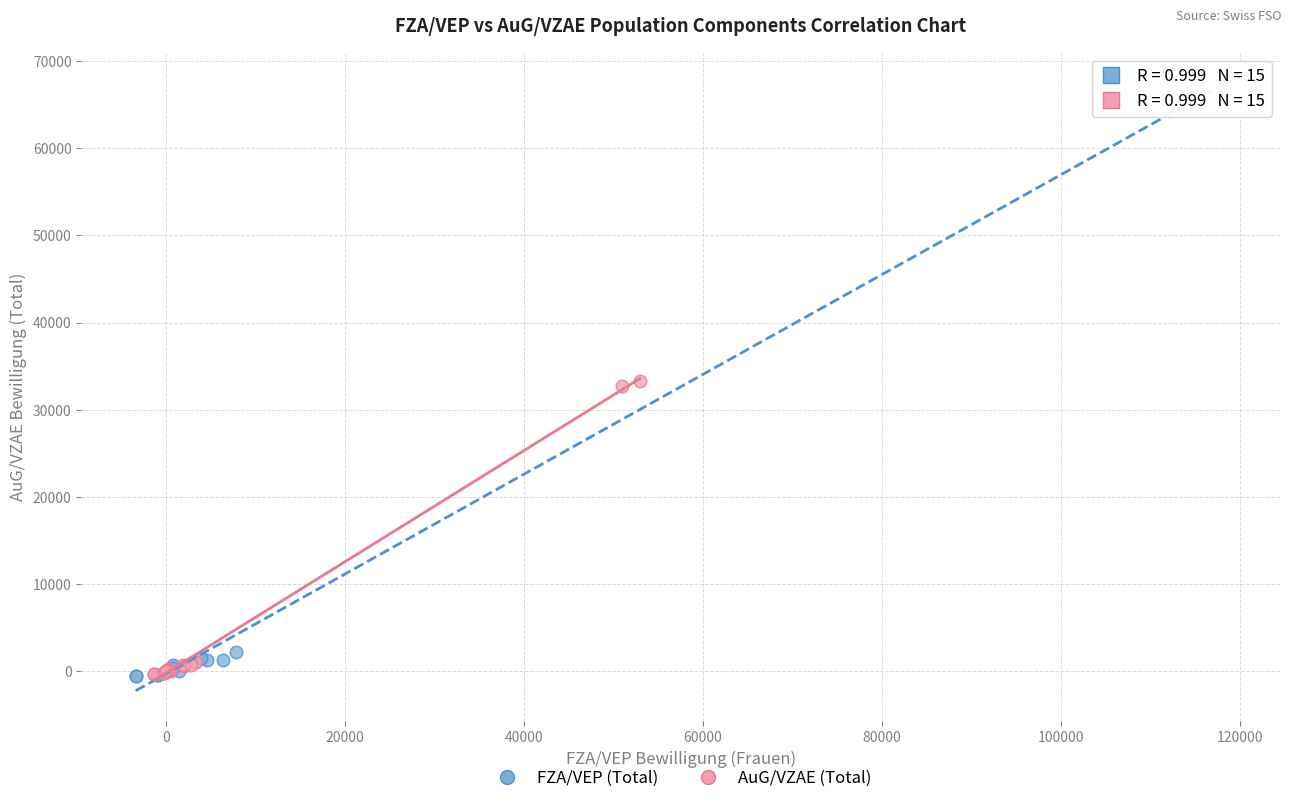

What are all the series names shown in the legend?

FZA/VEP (Total), AuG/VZAE (Total)